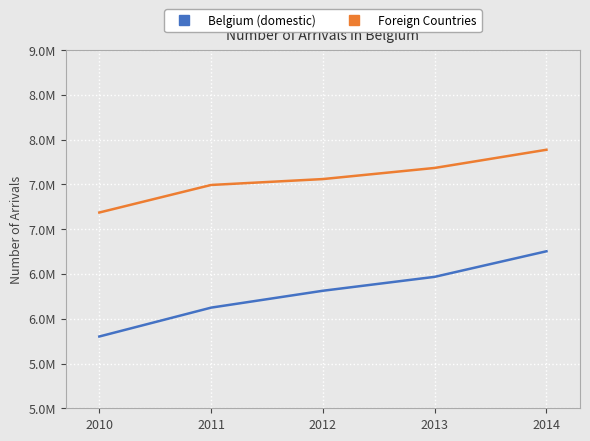

True or false: Foreign Countries and Belgium (domestic) intersect in this chart.

False